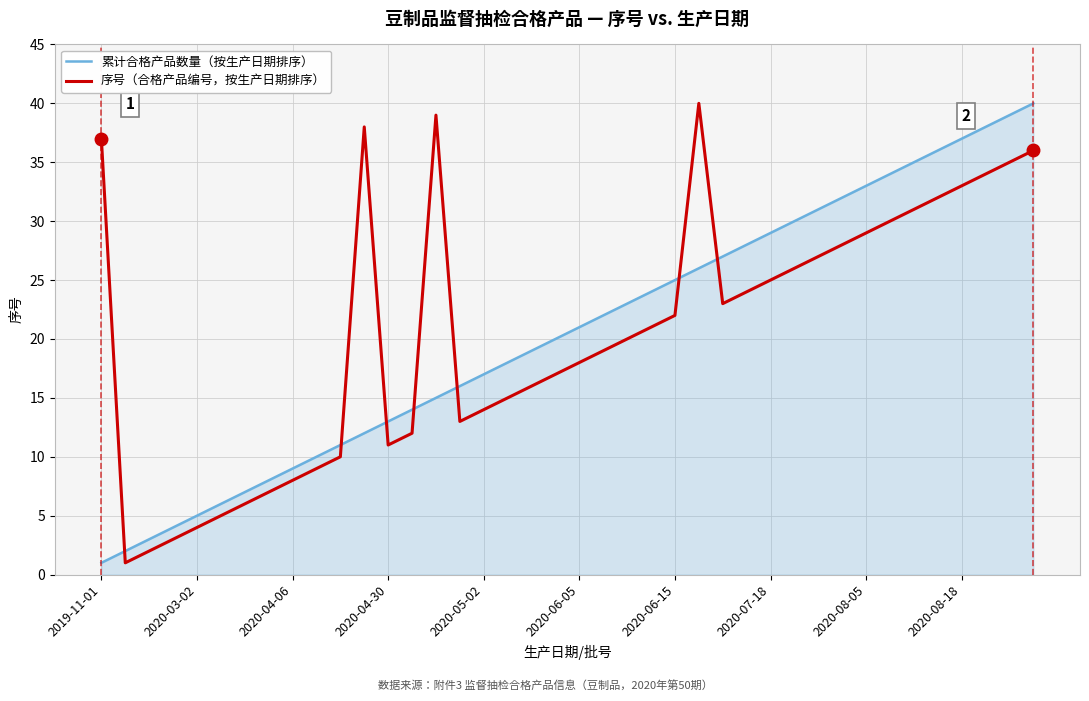

What is the maximum value shown in the chart?

40